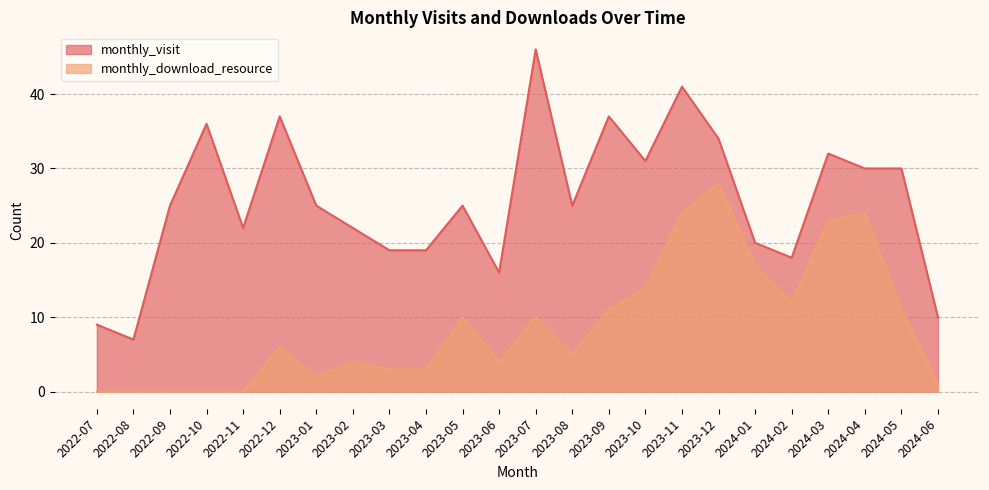

What value does the monthly_download_resource series have at 2024-05, to the nearest 10?

10